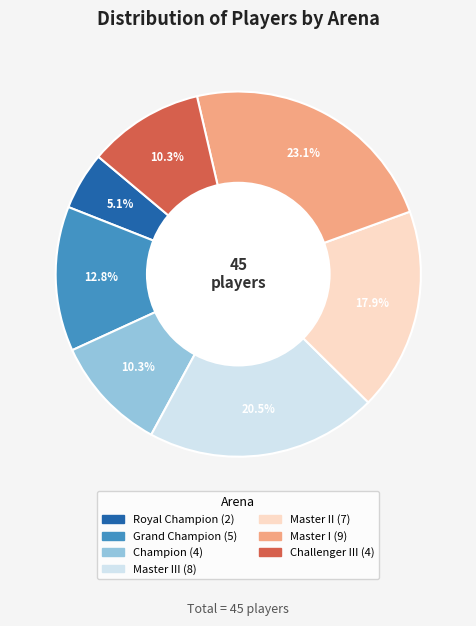

Is there any slice that represents more than half of the pie?

No